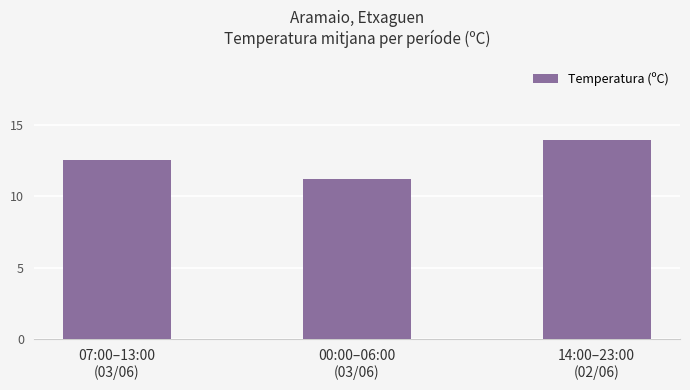

What is the value of the 3rd bar from the left?

13.9